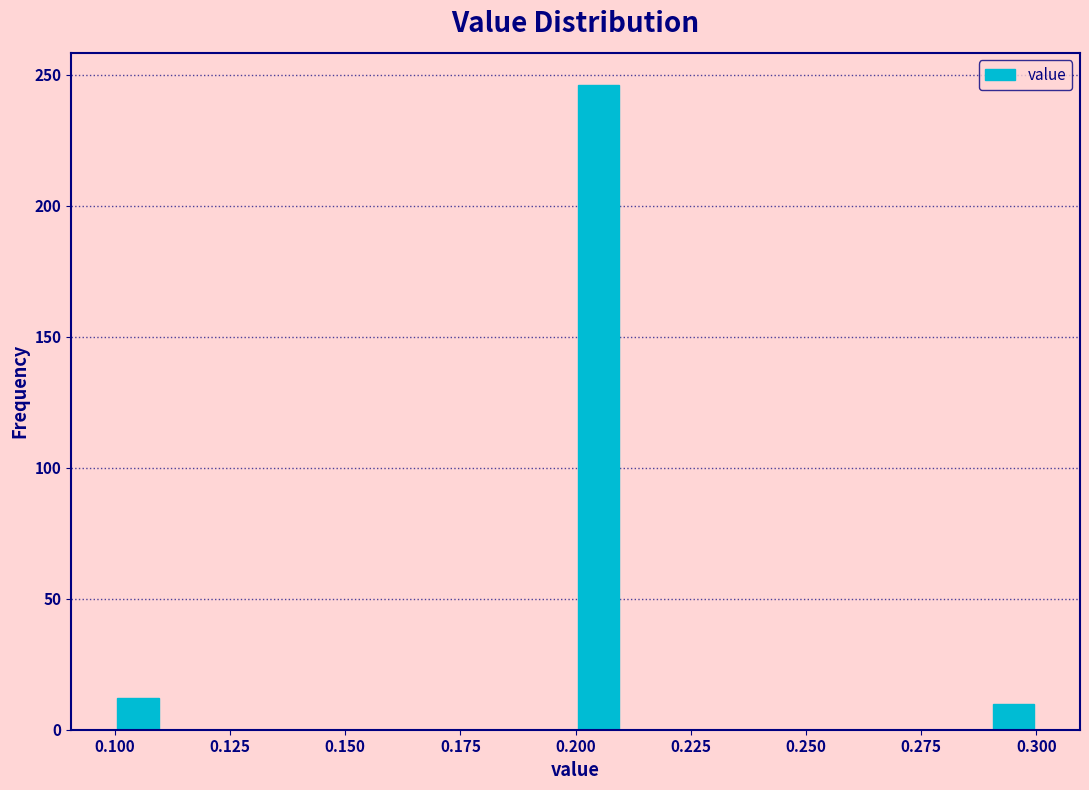

Read against the x-axis, roughly where is the centre of the tallest bar?

0.205